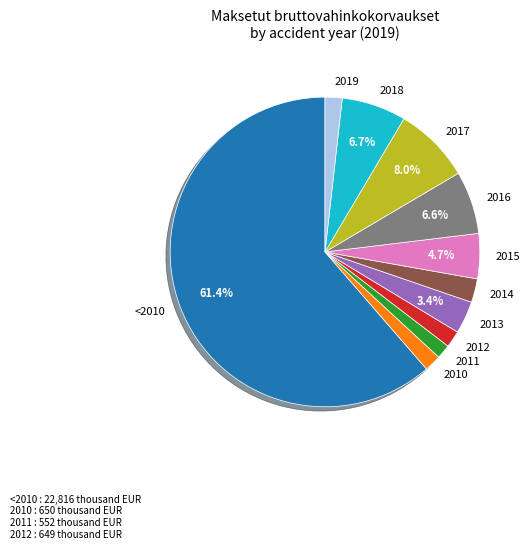

What portion of the pie excludes 2016?

93.4%